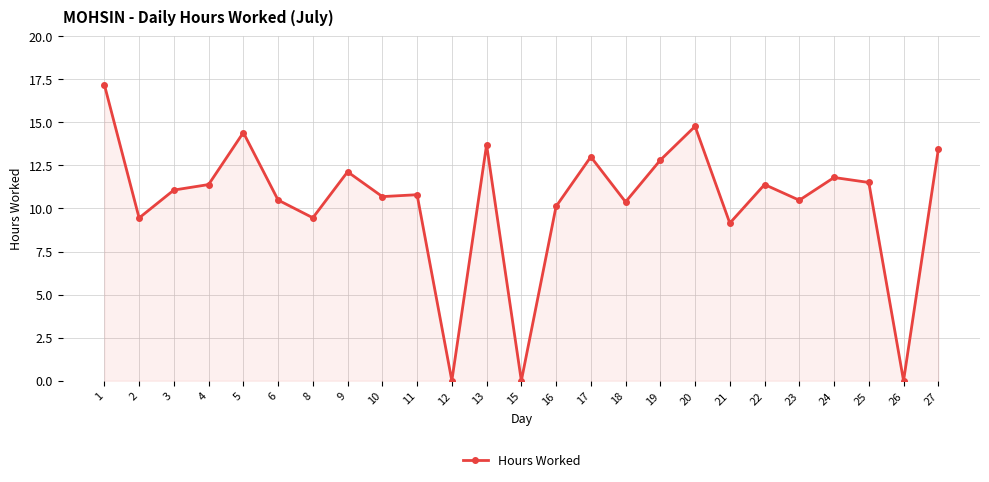

What is the change in value from 10 to 25?

+0.8